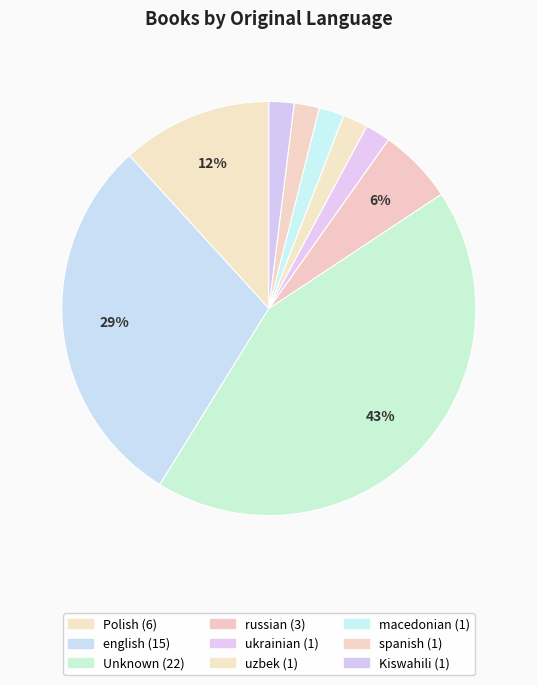

The Unknown slice represents 43% of the pie. True or false?

True